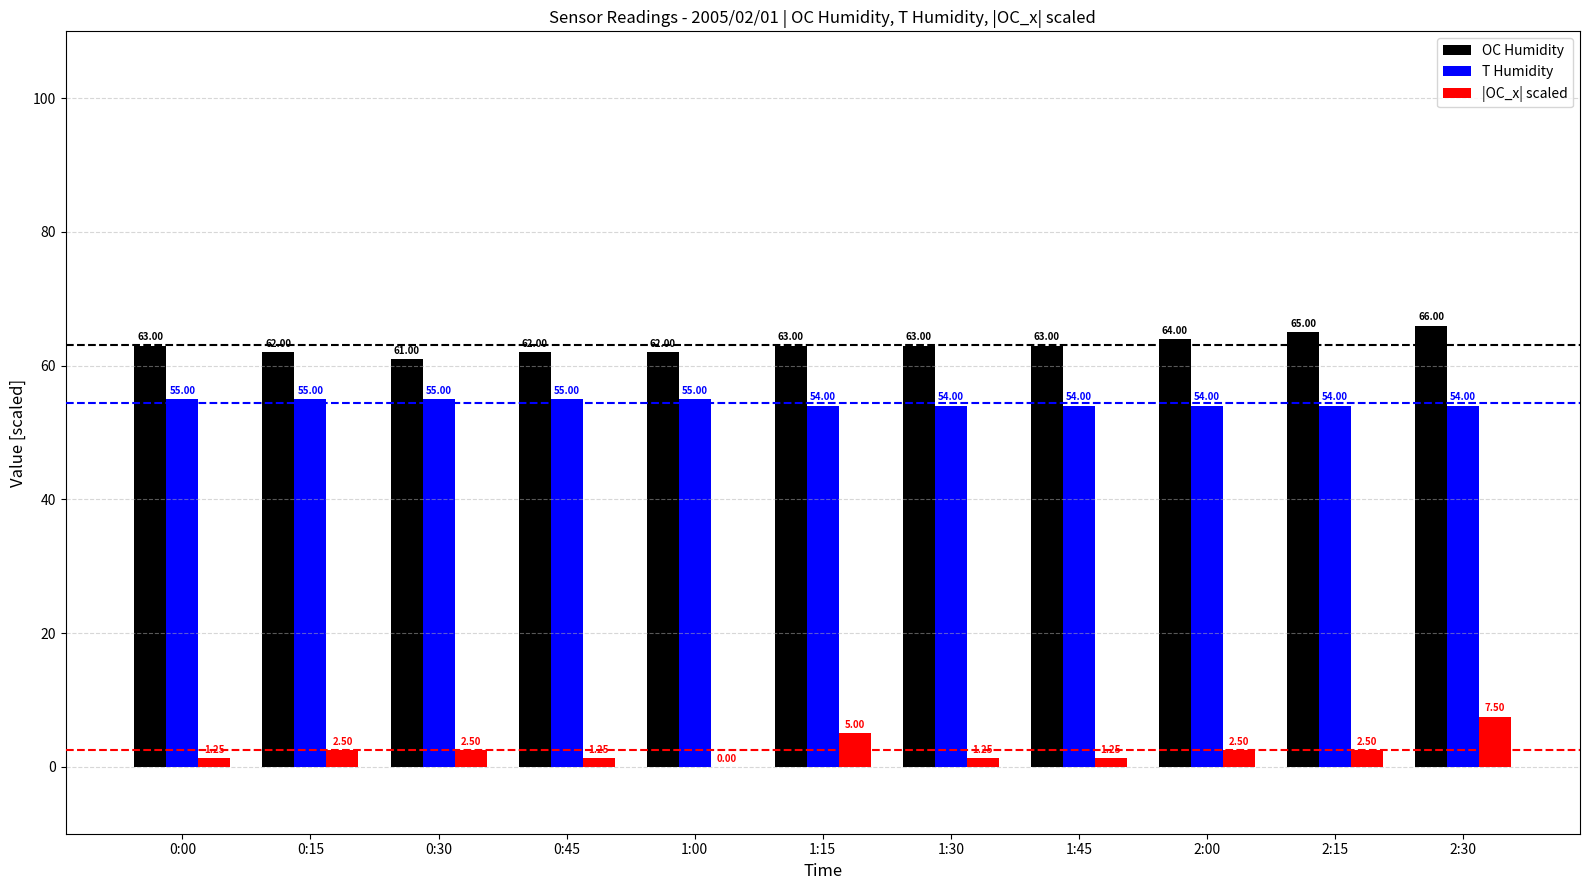

At which category is the sum across all series the highest?

2:30